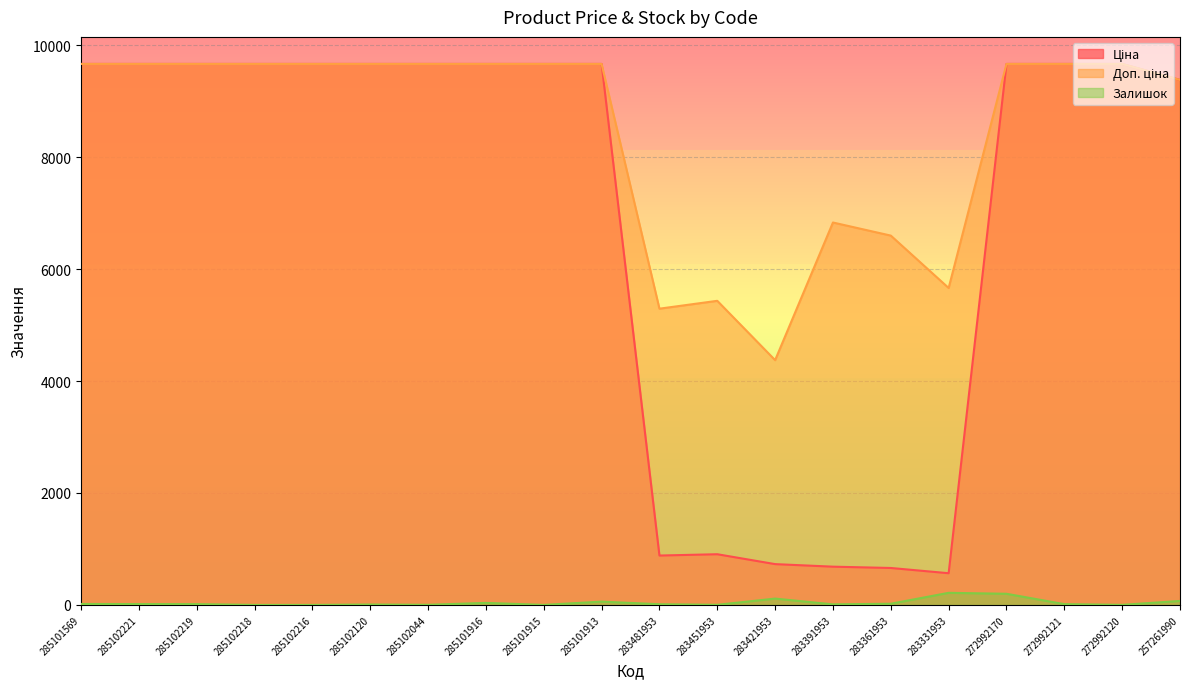

Which series changed the most between 285101913 and 257261990?

Ціна